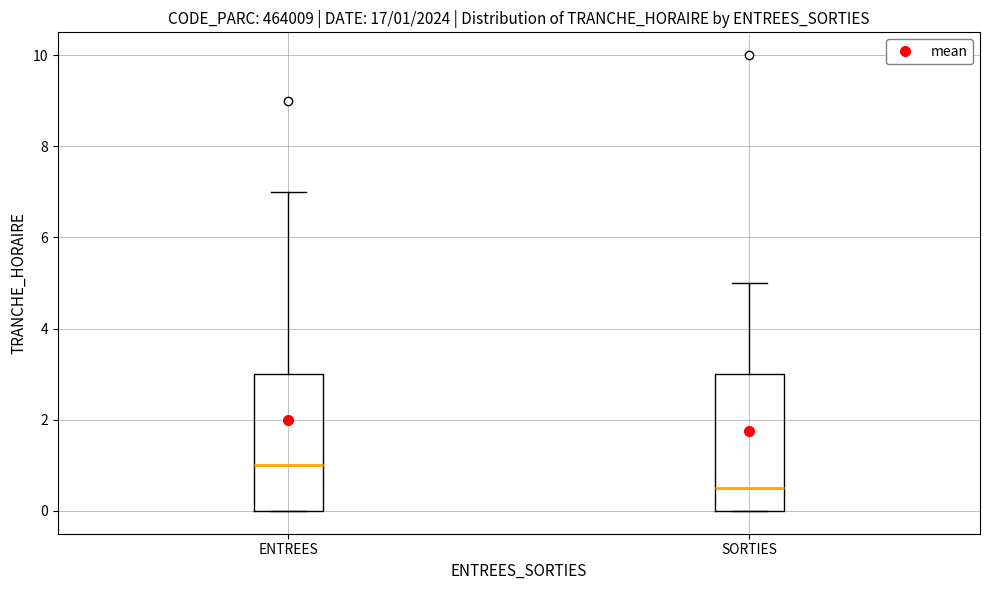

Which box has the lowest median line?

SORTIES